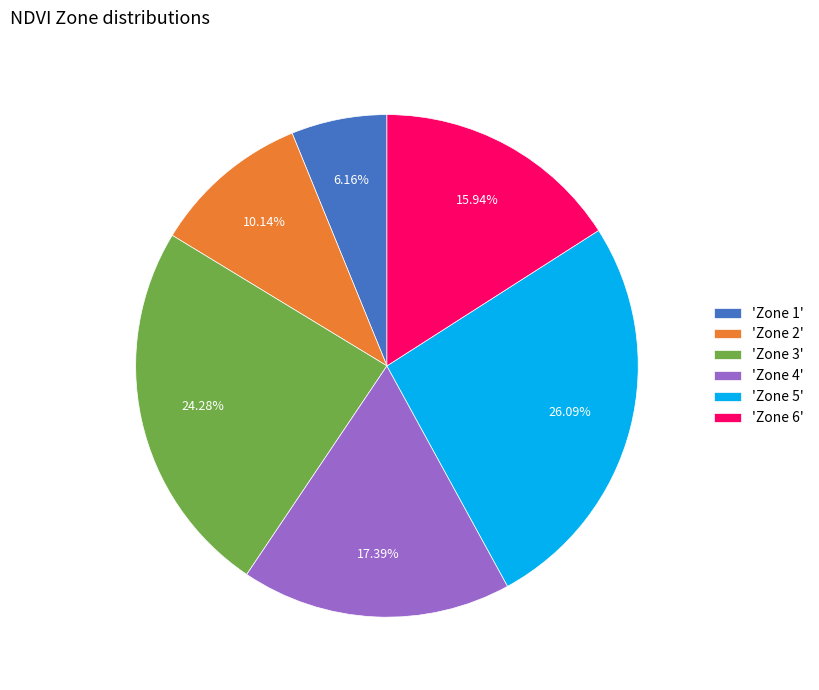

Which has a higher value, 'Zone 3' or 'Zone 6'?

'Zone 3'